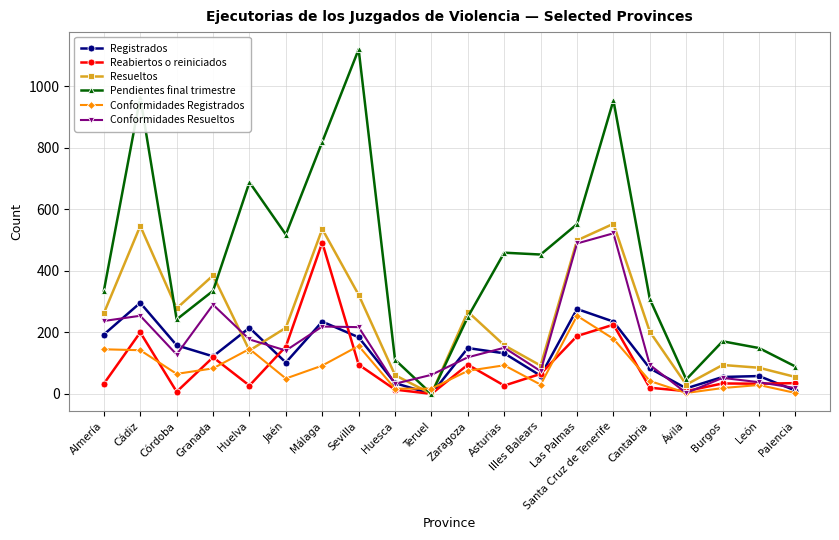

What is the value of the Reabiertos o reiniciados point at the 16th from the left?

20